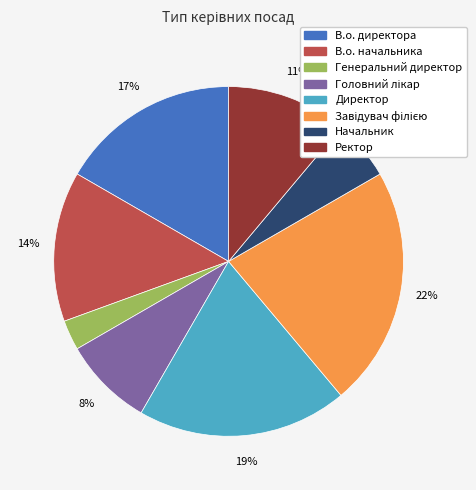

Combined, do В.о. директора and Генеральний директор account for over 50%?

No